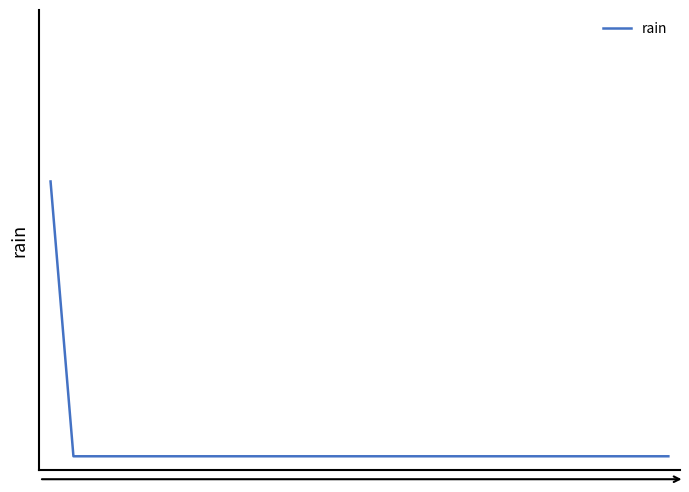

What is the maximum value shown in the chart?

0.4